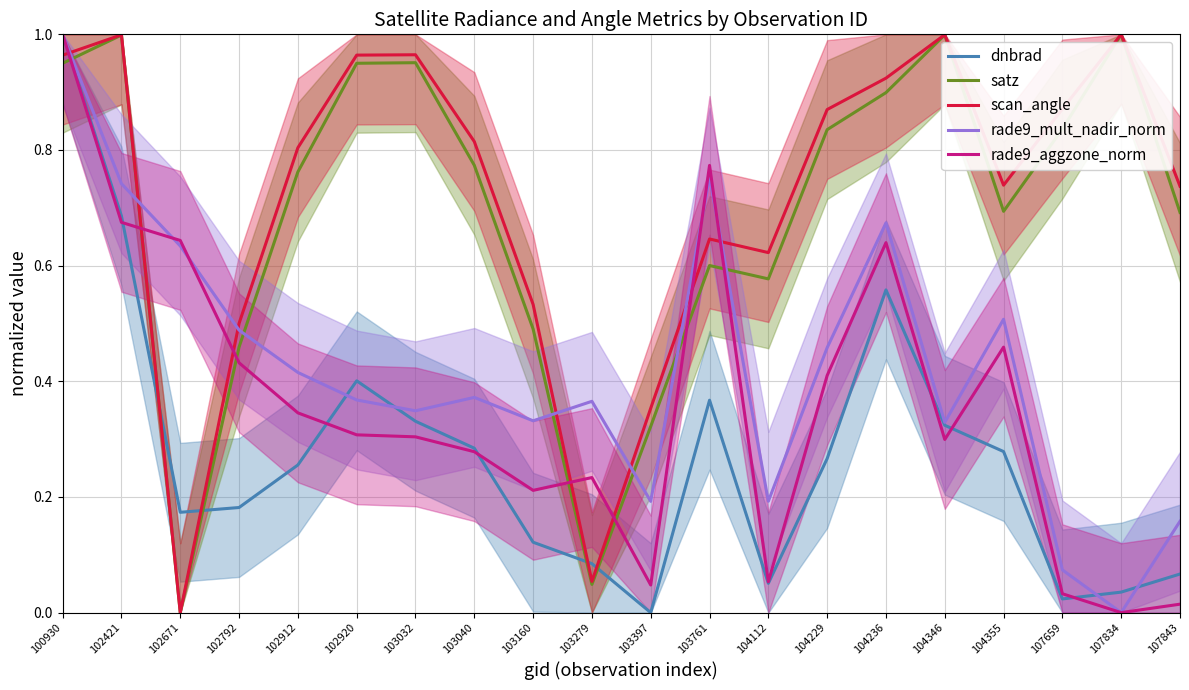

List the series in order of their peak value, lowest first.

rade9_aggzone_norm, rade9_mult_nadir_norm, dnbrad, scan_angle, satz